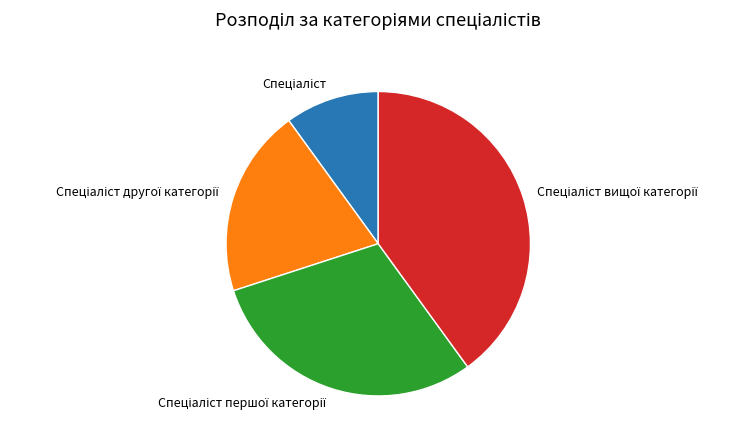

Is there a majority slice in this chart?

No